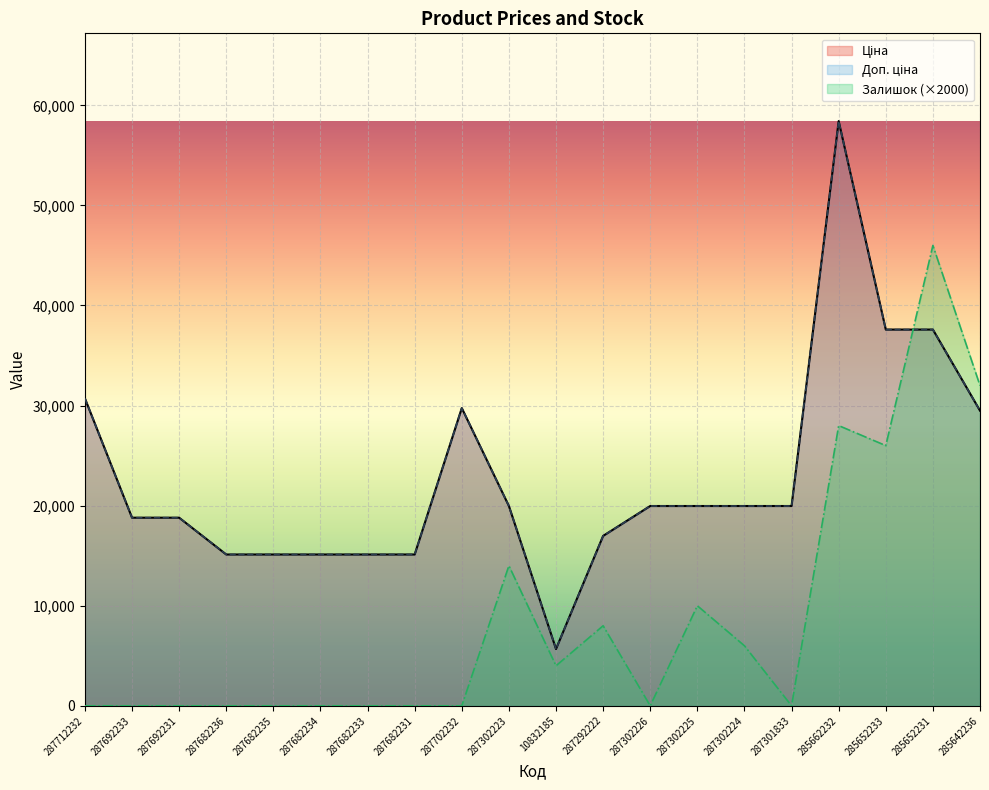

What is the difference between the second highest and minimum values in the Доп. ціна series?

31919.8